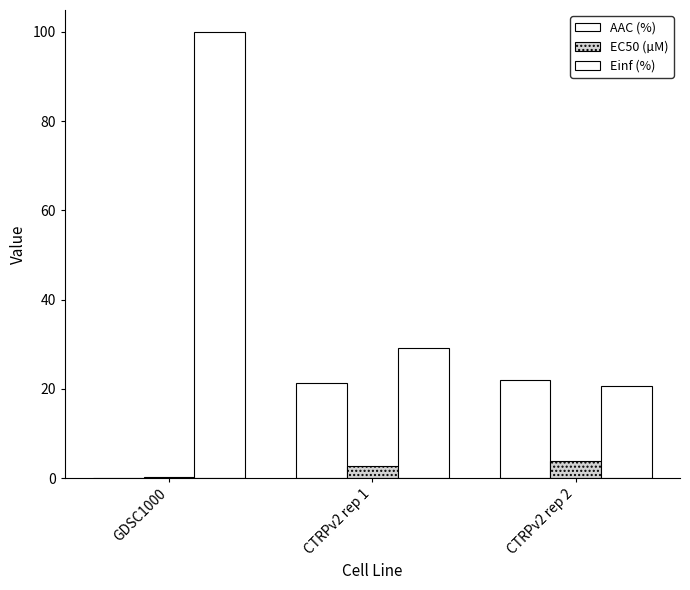

How many distinct data groups are displayed?

3